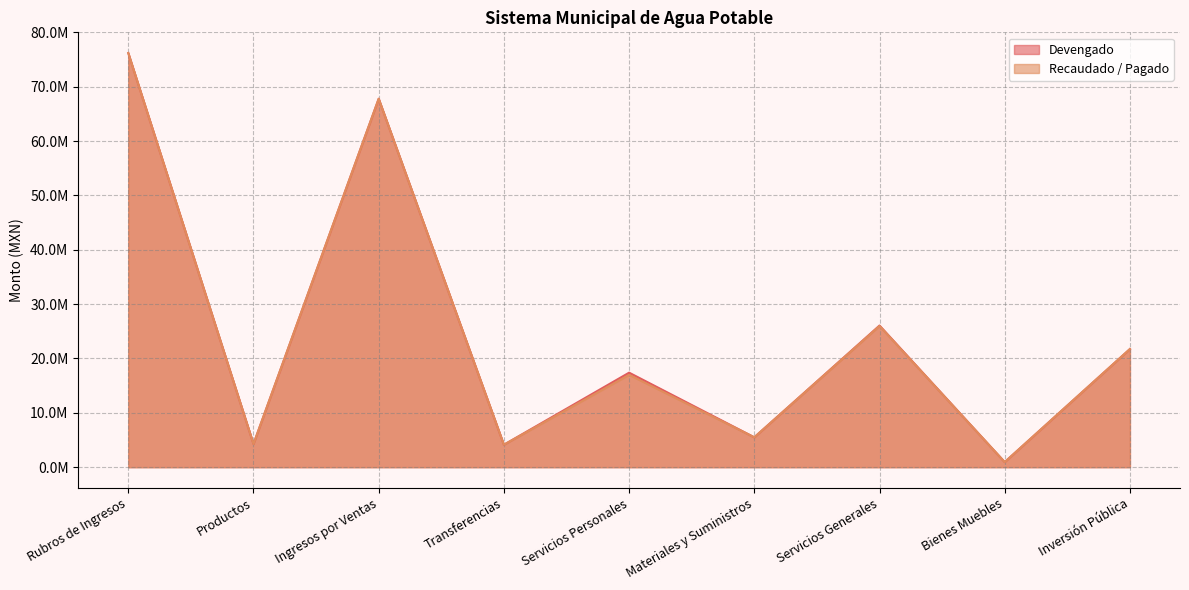

What is the greatest value displayed?

76203634.8